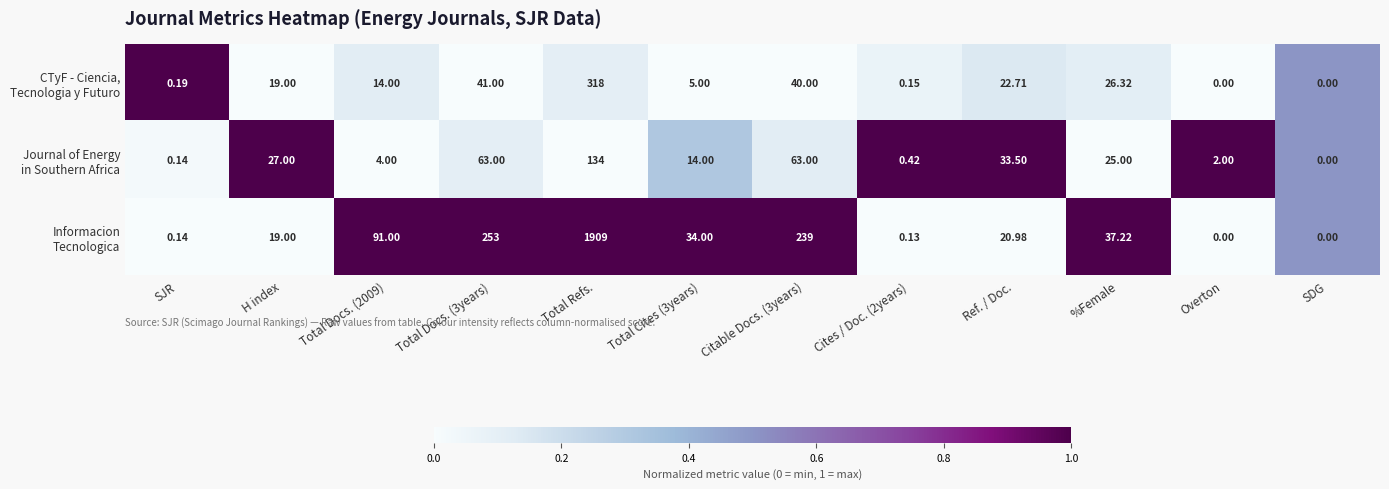

What is the greatest value displayed?

1909.0